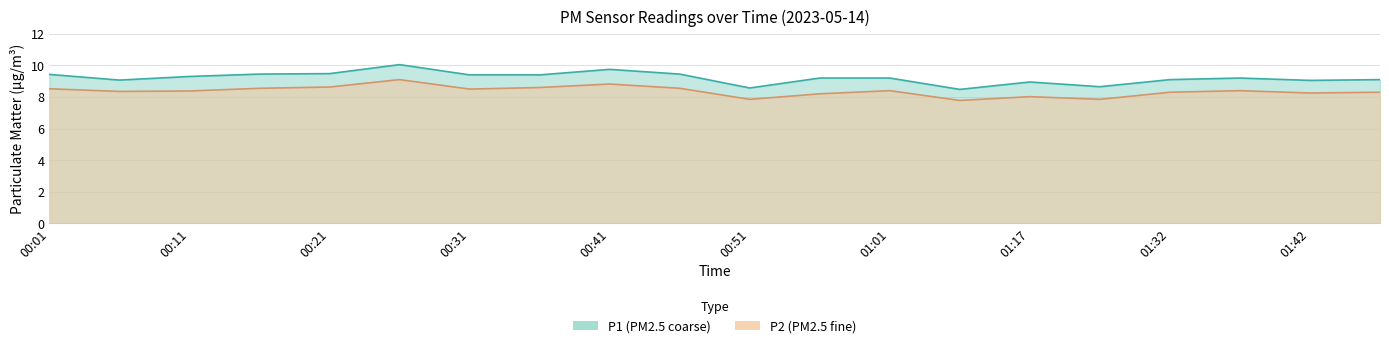

Reading left to right, transcribe all the data shown in this chart.

P1: 9.4	9.1	9.3	9.4	9.5	10.1	9.4	9.4	9.8	9.4	8.6	9.2	9.2	8.5	8.9	8.7	9.1	9.2	9.1	9.1
P2: 8.5	8.3	8.4	8.6	8.6	9.1	8.5	8.6	8.8	8.6	7.8	8.2	8.4	7.8	8.0	7.8	8.3	8.4	8.2	8.3